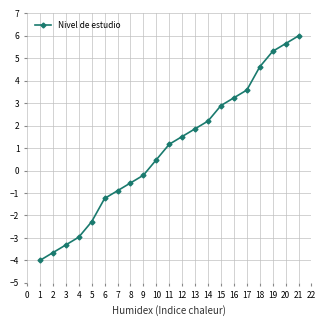

What is the value of the 1st point from the left?

-4.0